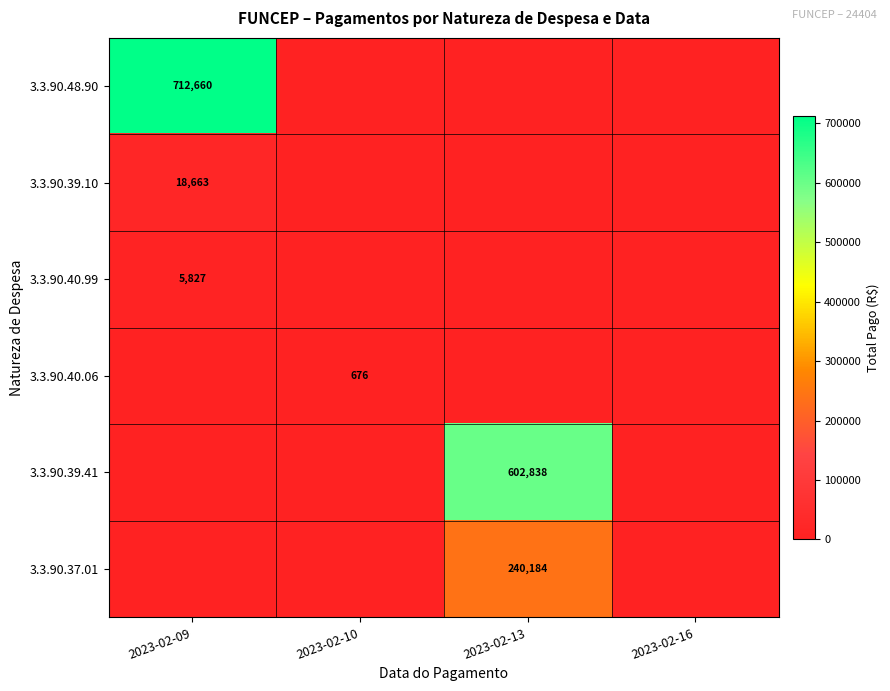

True or false: 3.3.90.39.41 has a value of 602838 at 2023-02-13.

True